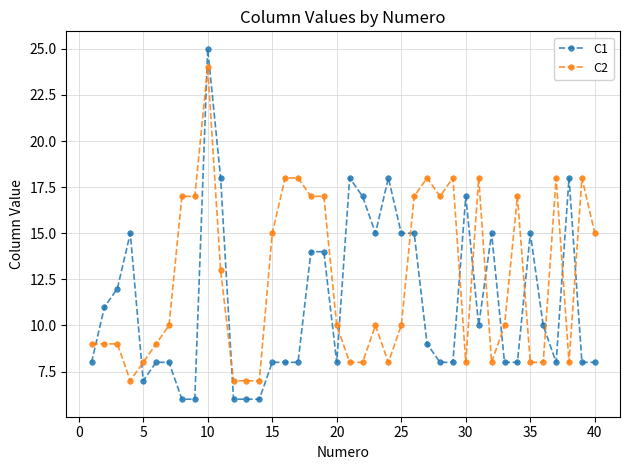

Reading left to right, list all the values displayed in this chart.

C1: 8	11	12	15	7	8	8	6	6	25	18	6	6	6	8	8	8	14	14	8	18	17	15	18	15	15	9	8	8	17	10	15	8	8	15	10	8	18	8	8
C2: 9	9	9	7	8	9	10	17	17	24	13	7	7	7	15	18	18	17	17	10	8	8	10	8	10	17	18	17	18	8	18	8	10	17	8	8	18	8	18	15